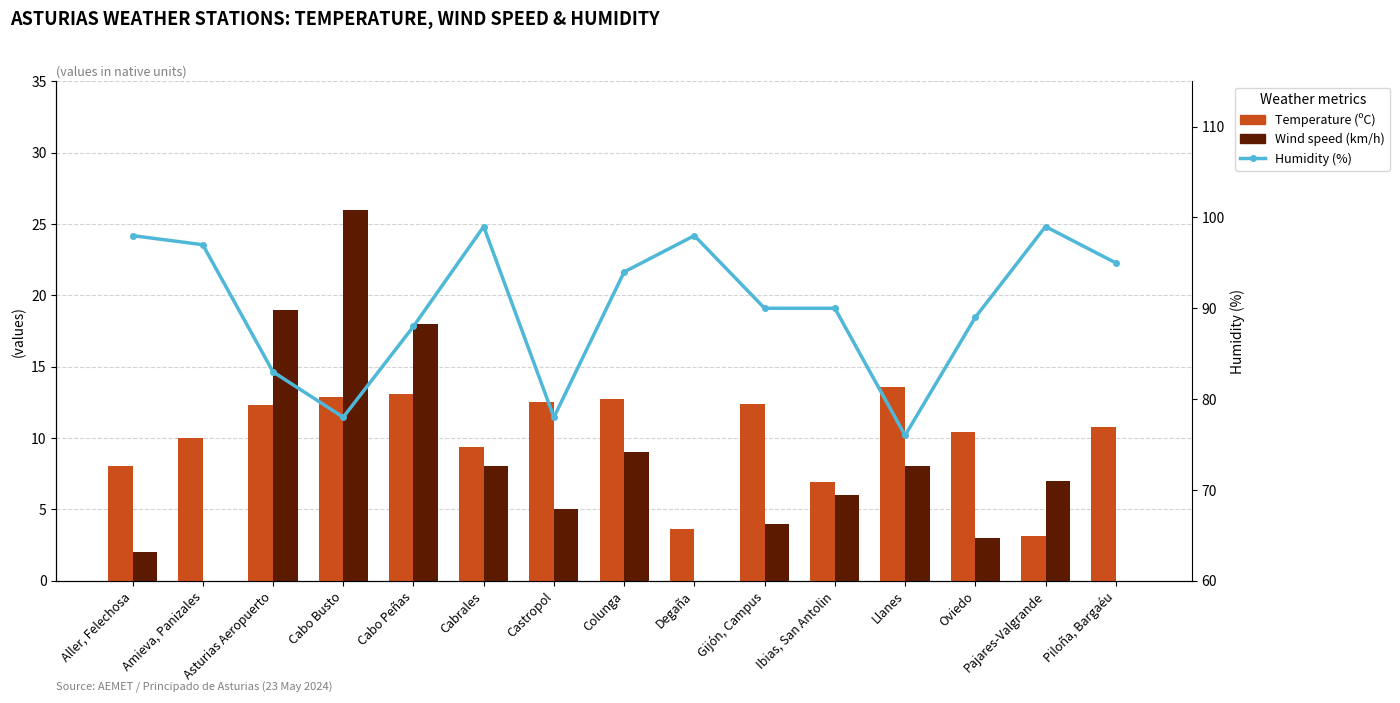

Rank the series by their maximum value, from highest to lowest.

Humidity (%), Wind speed (km/h), Temperature (ºC)